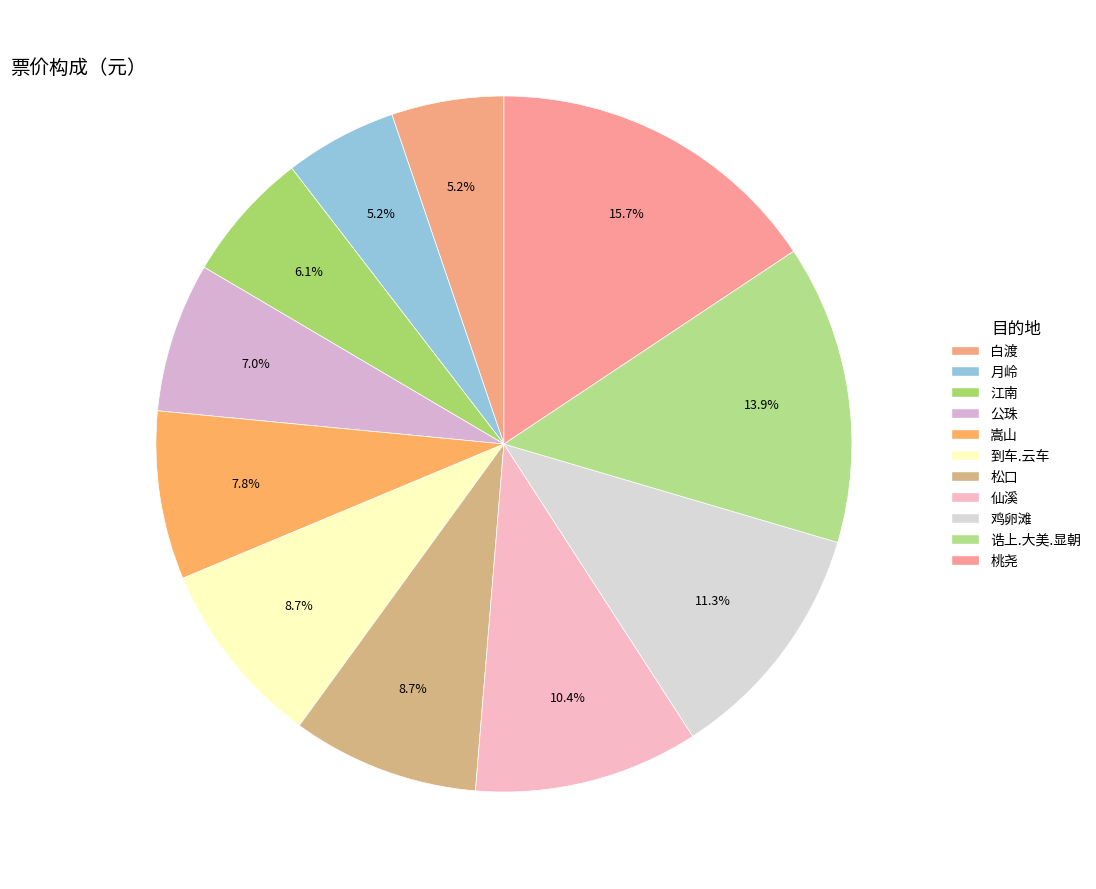

What percentage is the 仙溪 slice, to the nearest percent?

10%